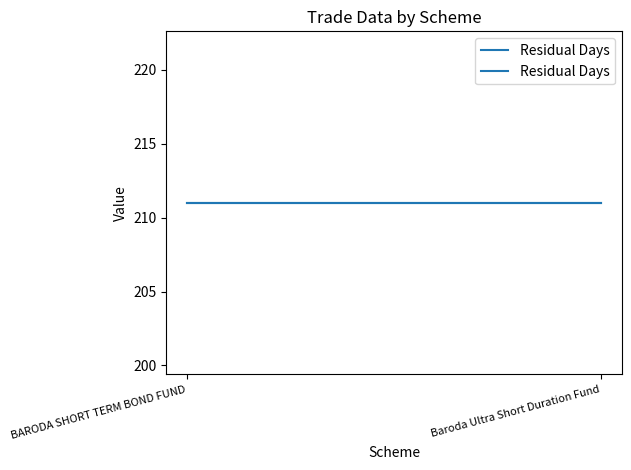

What is the average value of the Residual Days series?

211.0